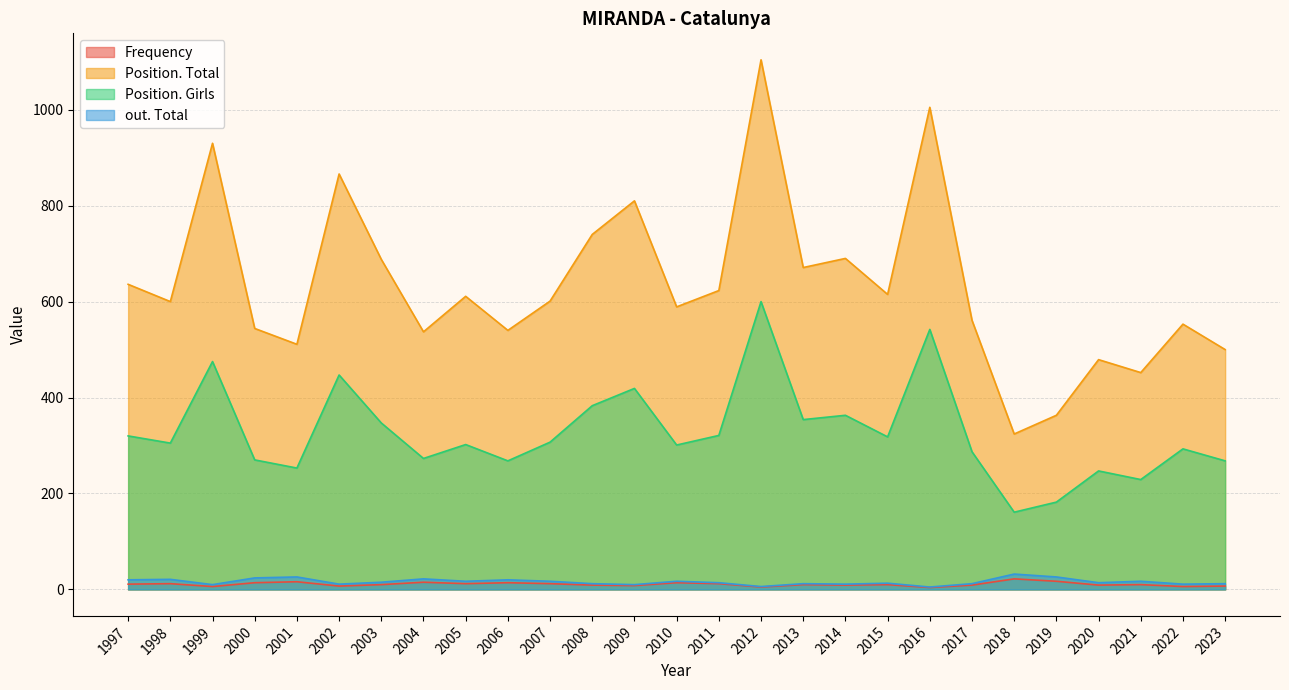

What is the difference between the maximum and minimum values in the Position. Girls series?

439